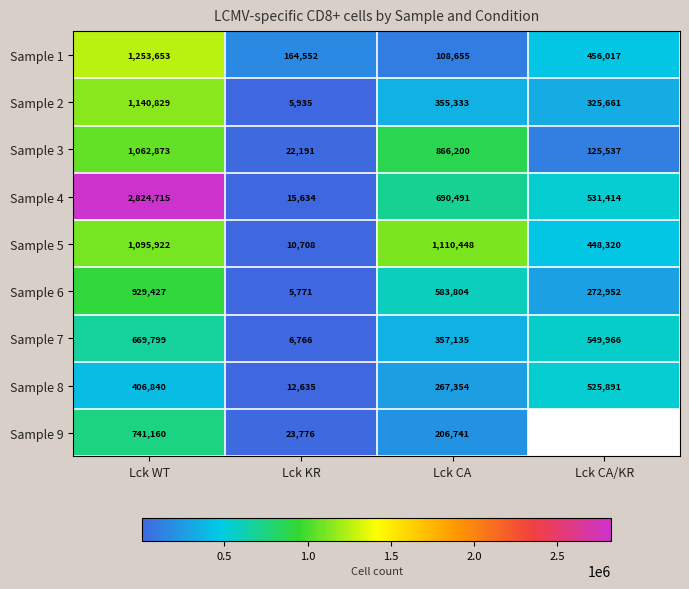

What is the smallest value displayed?

5771.0